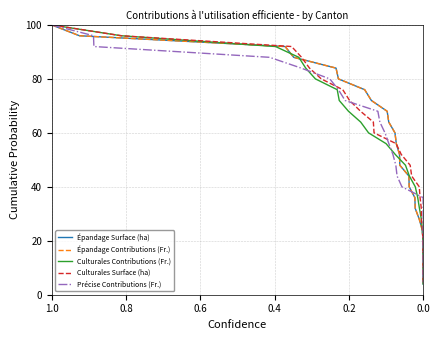

What is the difference between the maximum and minimum values in the Culturales Contributions (Fr.) series?

96